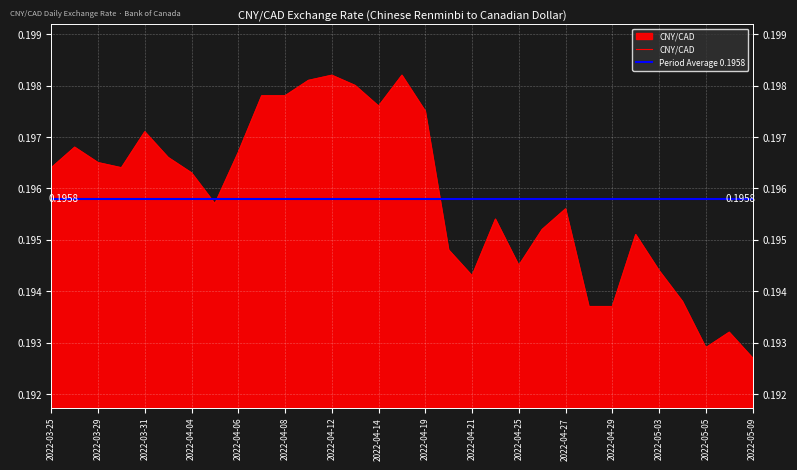

How many points are higher than both their immediate neighbors (excluding endpoints)?

8